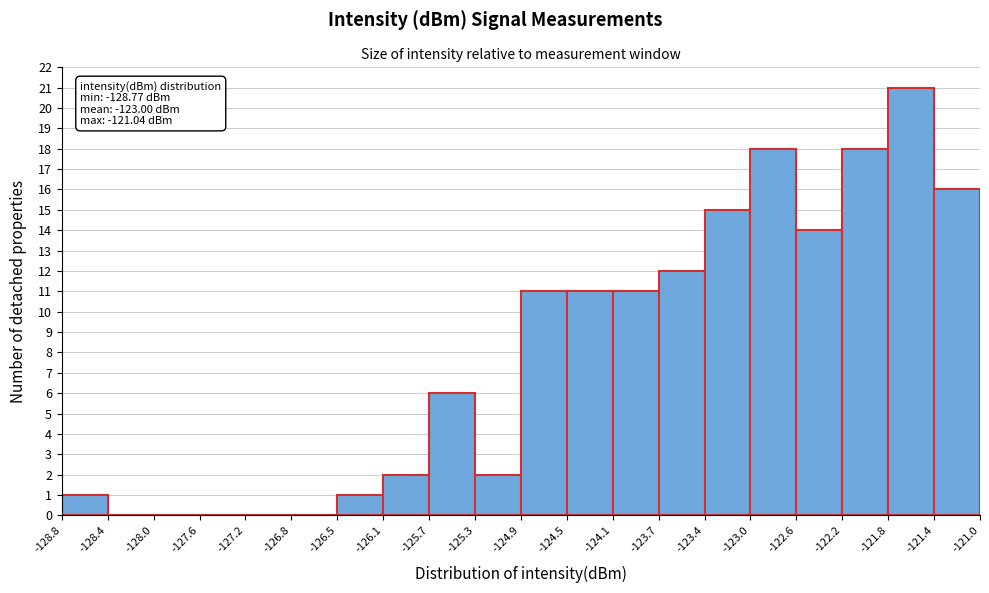

Over which range of the x-axis is the bar tallest?

-121.8 to -121.4